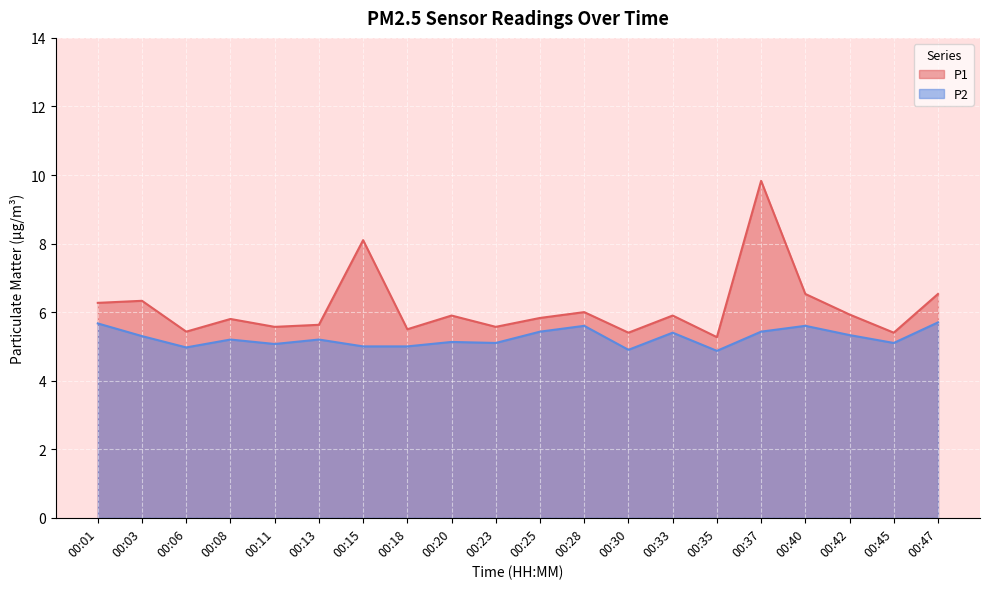

Between 00:03 and 00:28, which series saw the biggest shift?

P1